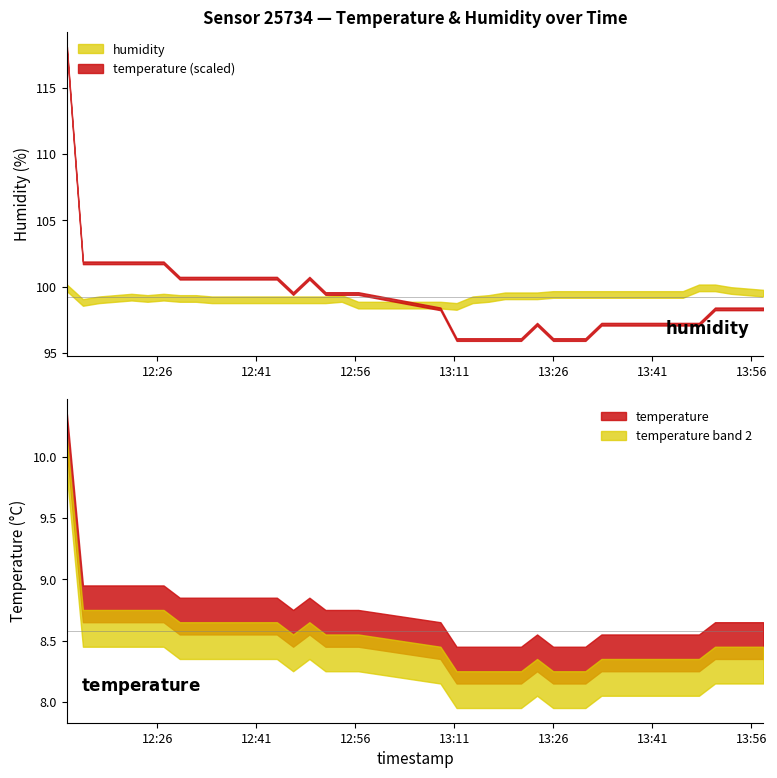

True or false: humidity and temperature cross at least once.

False